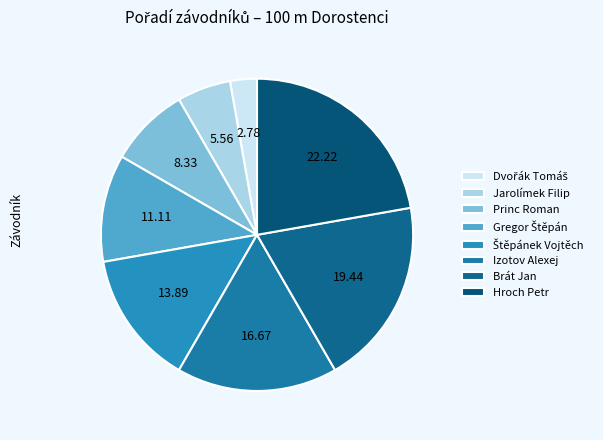

How many slices are in this pie chart?

8